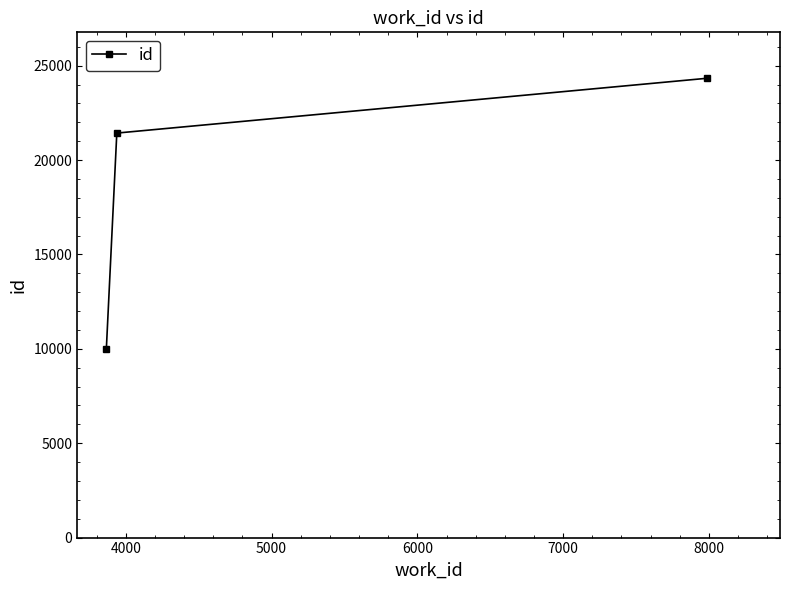

What is the greatest value displayed?

24336